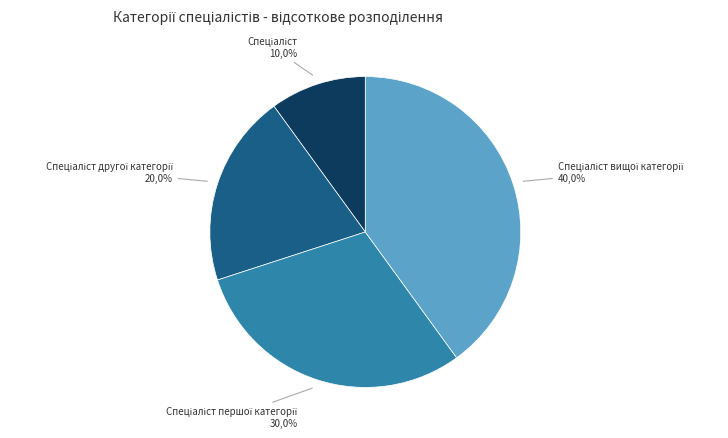

To the nearest percent, what percentage of the pie is Спеціаліст?

10%